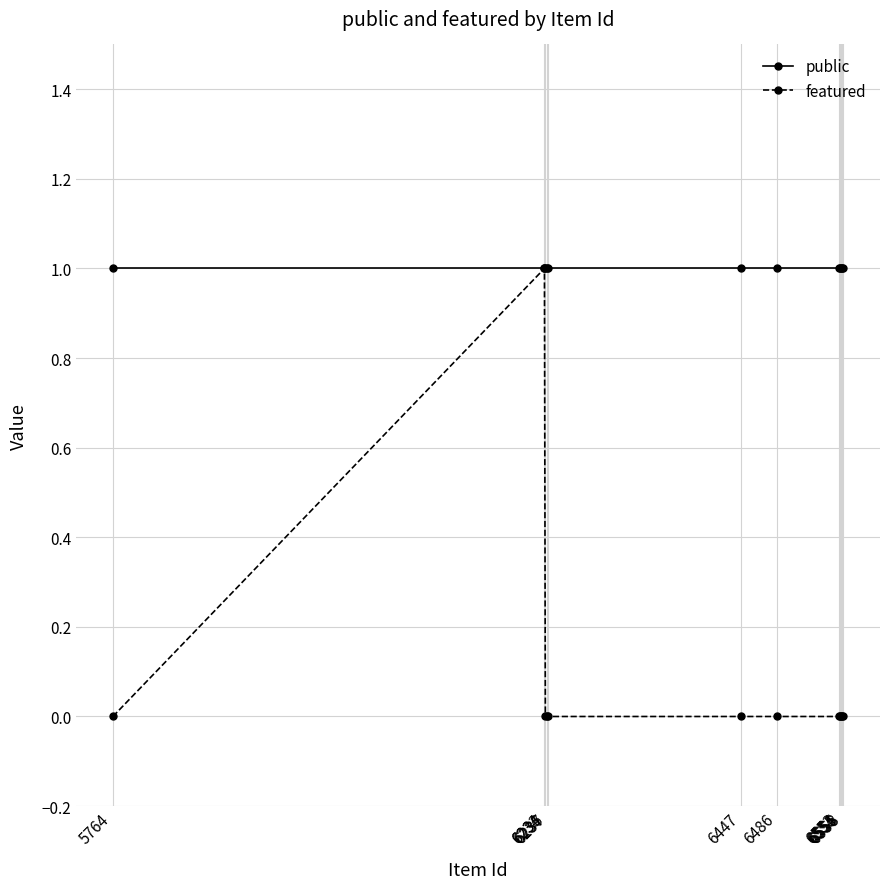

What is the value of the public point at the 6th from the left?

1